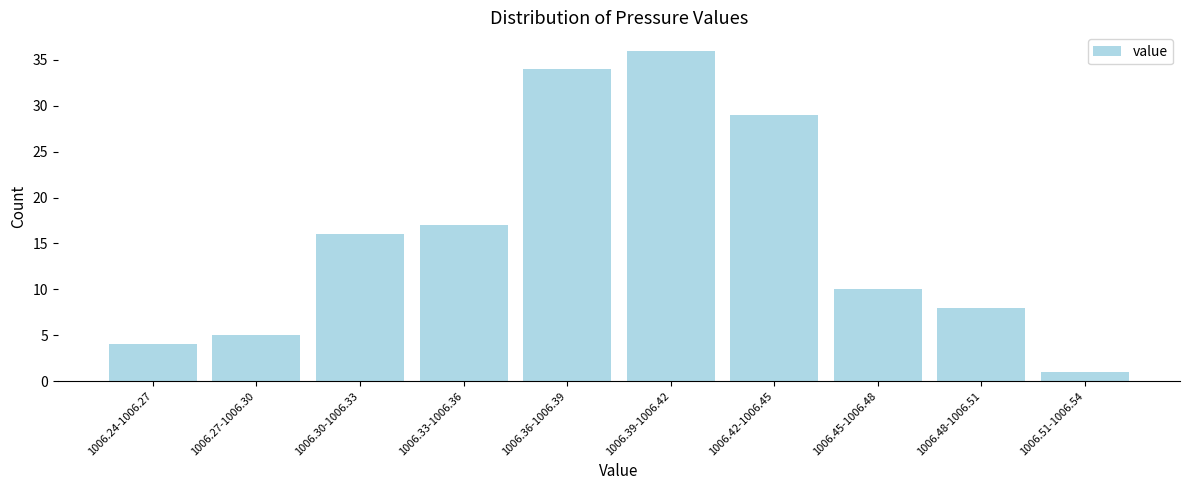

Reading left to right, extract all data points from this chart.

4	5	16	17	34	36	29	10	8	1